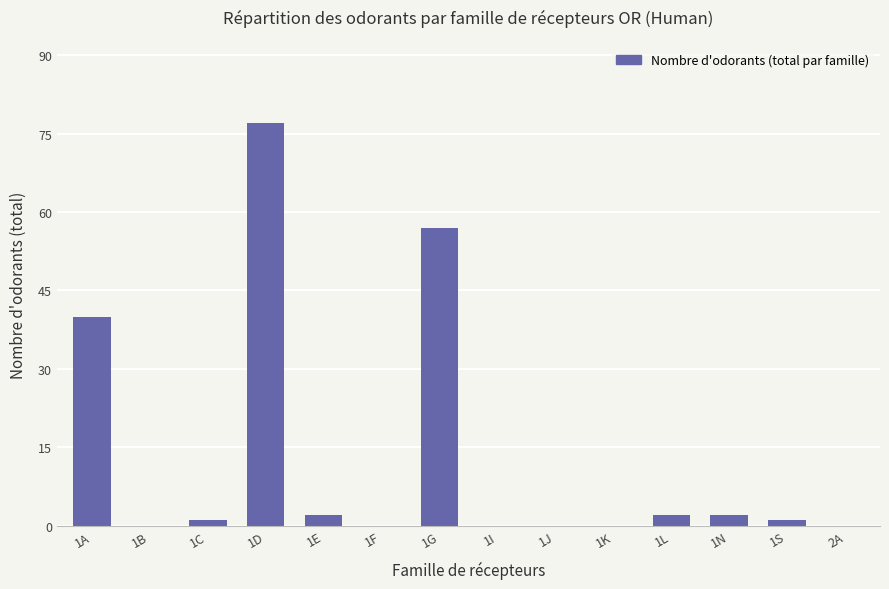

At which category does the chart reach its peak across all series?

1D